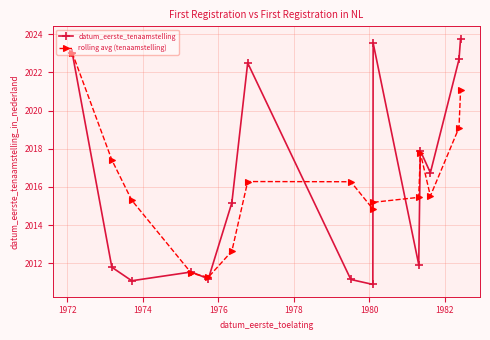

Reading left to right, list all the values displayed in this chart.

datum_eerste_tenaamstelling: 2023.0	2011.8	2011.1	2011.6	2011.2	2015.2	2022.5	2011.2	2010.9	2023.5	2011.9	2017.9	2016.7	2022.7	2023.8
rolling avg (tenaamstelling): 2023.0	2017.4	2015.3	2011.5	2011.3	2012.6	2016.3	2016.3	2014.8	2015.2	2015.5	2017.8	2015.5	2019.1	2021.1